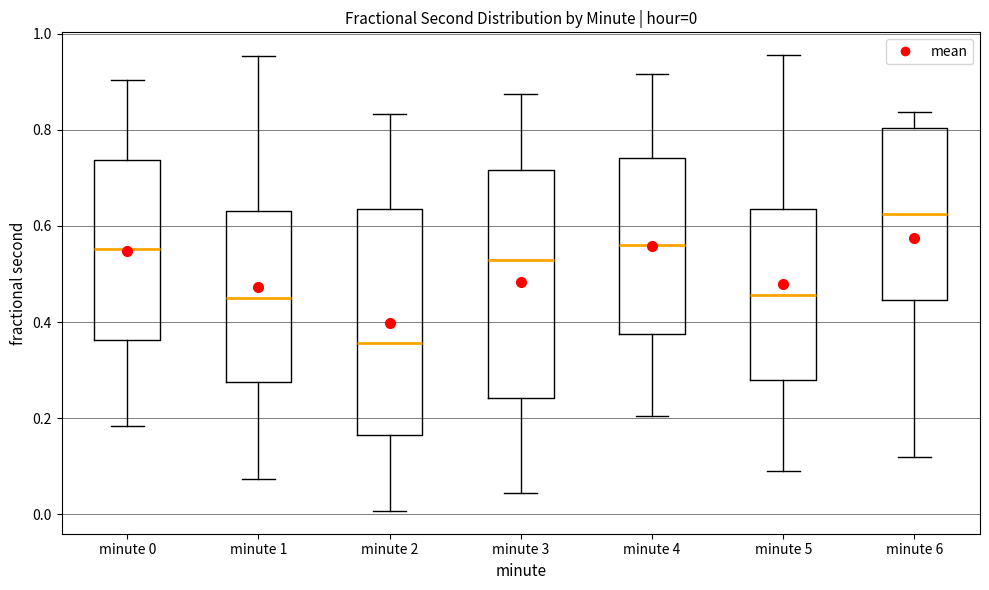

Which box's median line is the highest?

minute 6